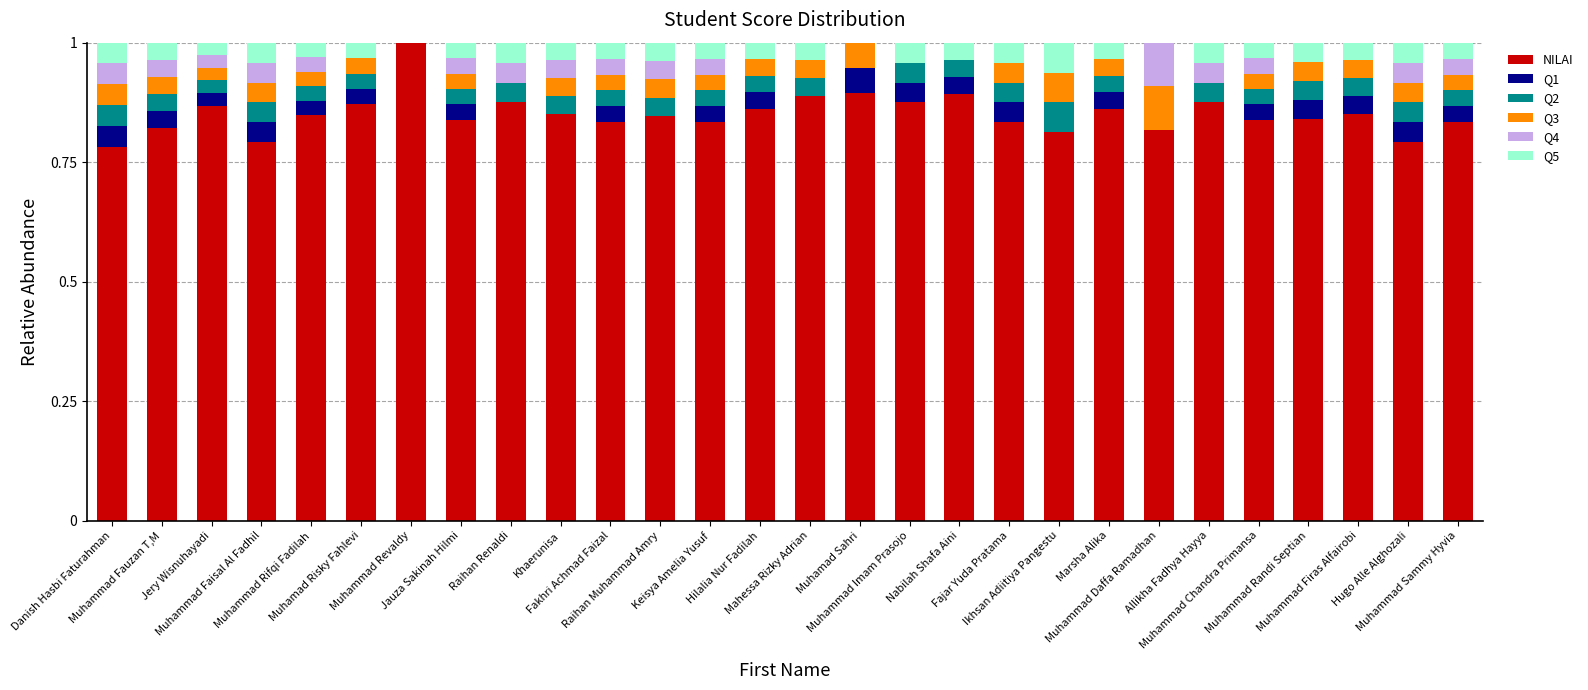

What are all the series names shown in the legend?

NILAI, Q1, Q2, Q3, Q4, Q5